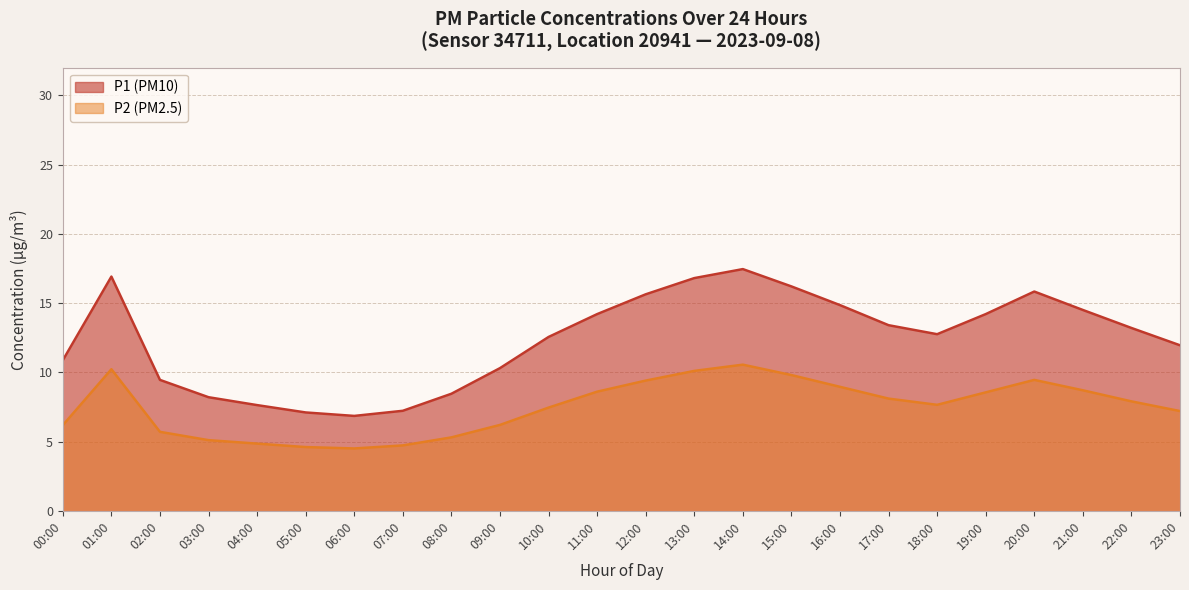

What is the difference between the P2 values at 00:00 and 21:00?

2.5